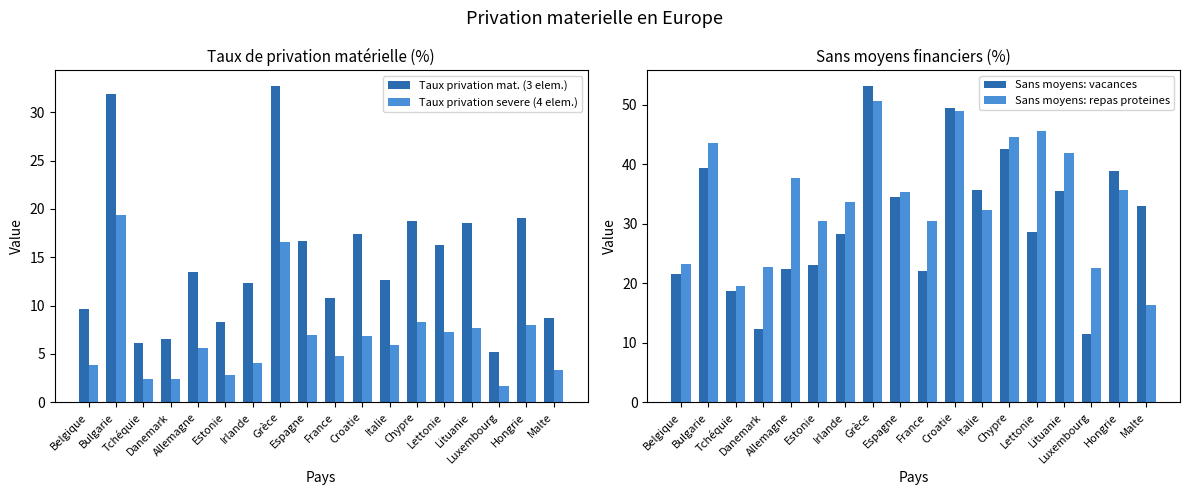

What position from the right is Chypre?

6